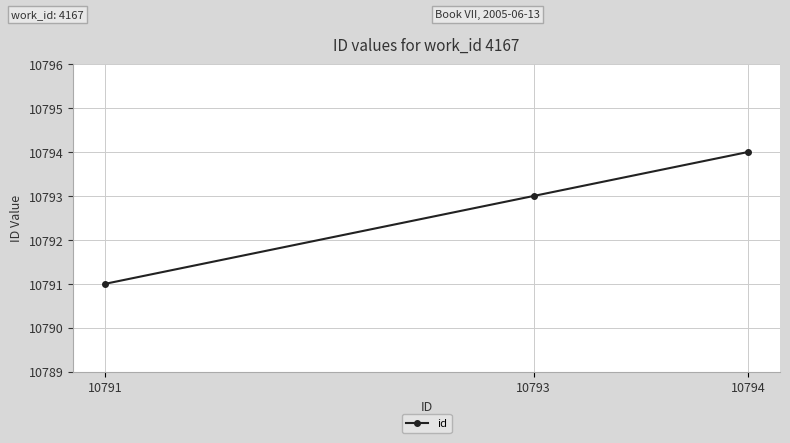

Rank the categories by value from highest to lowest.

10794, 10793, 10791